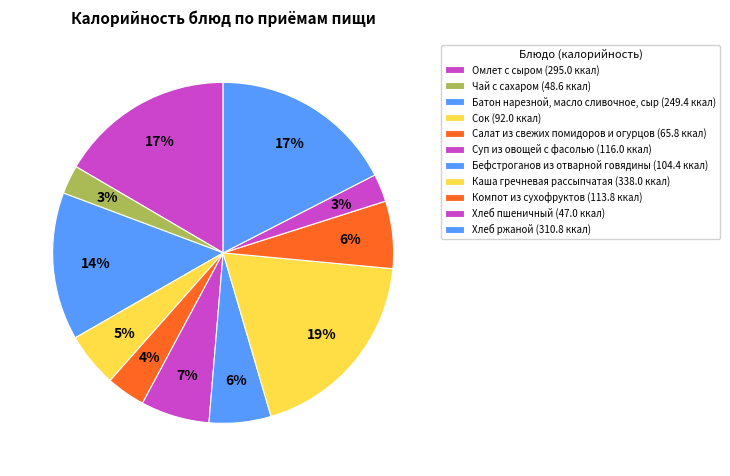

Is it true that Салат из свежих помидоров и огурцов is 4% of the pie?

True